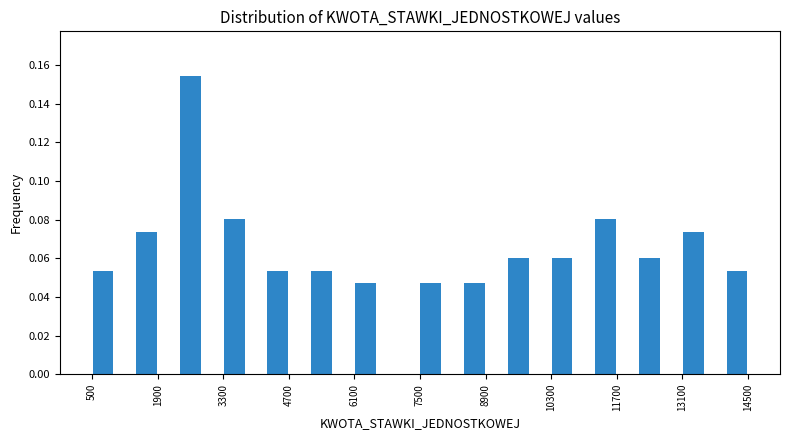

Read against the x-axis, roughly where is the centre of the tallest bar?

2600